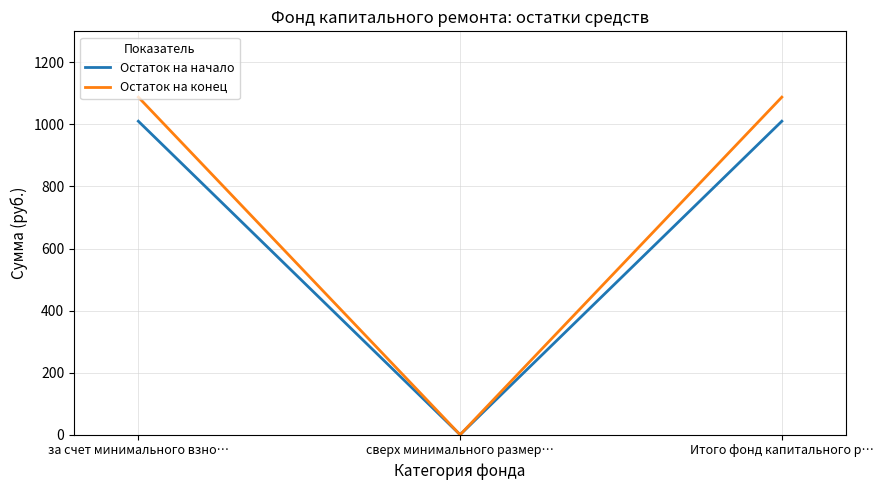

What is the spread (max minus min) of values at Итого фонд капитального р…?

77.6